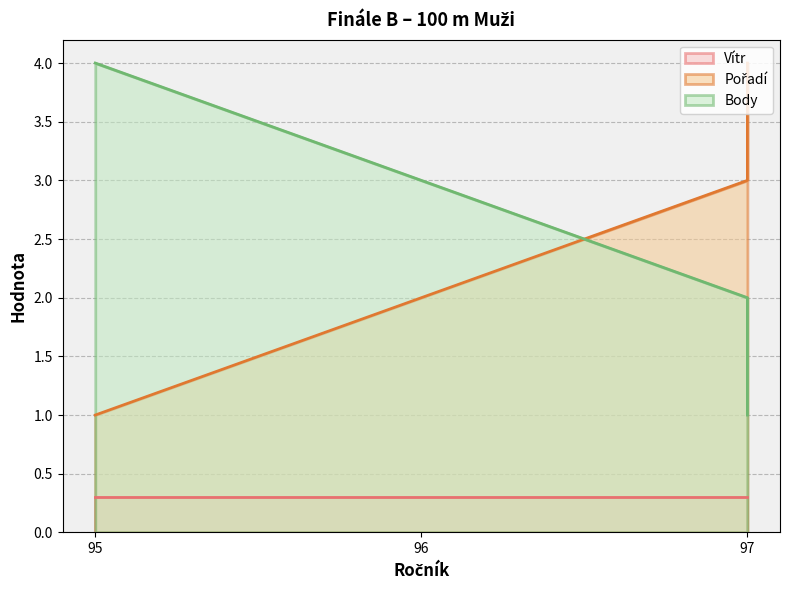

What is the value of the Body point at the 1st from the left?

4